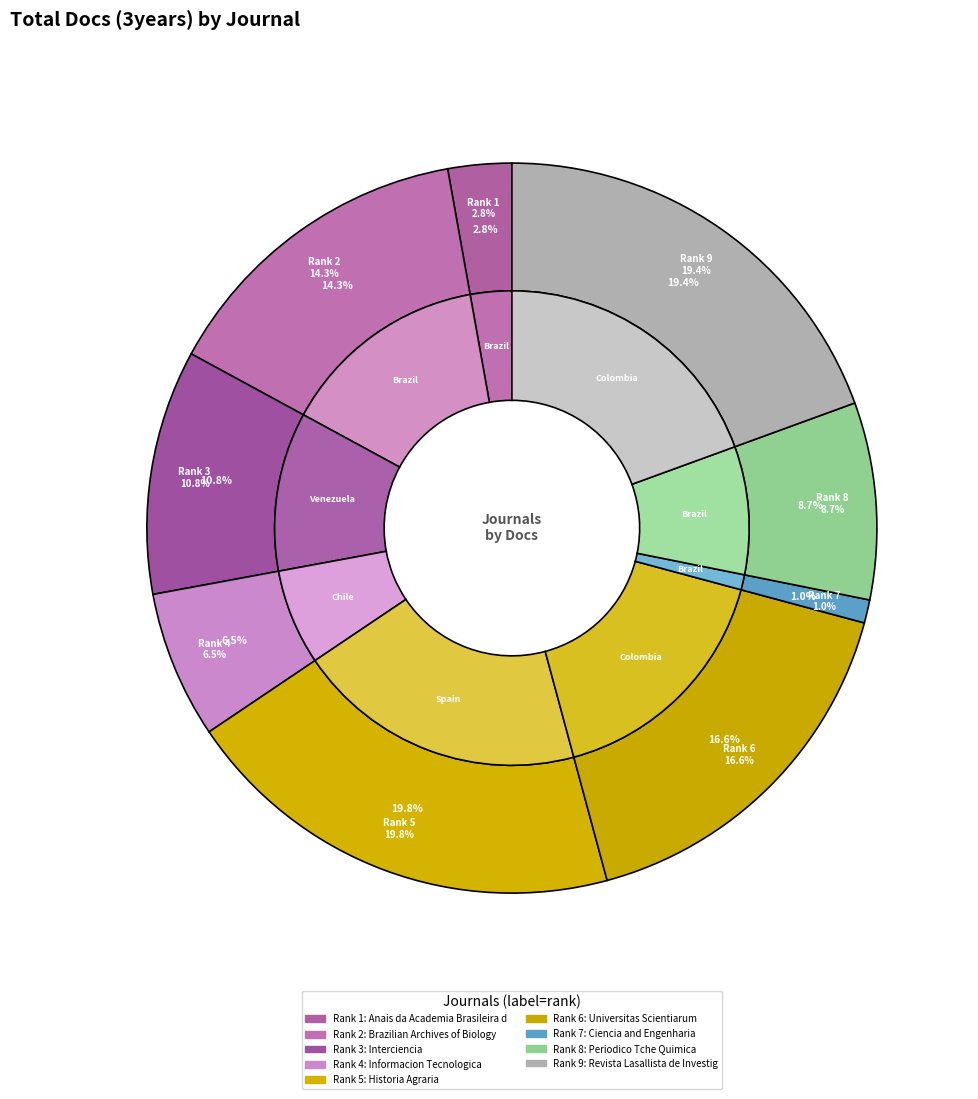

Combined, what portion of the pie is Anais da Academia Brasileira de Ciencias and Interciencia?

13.6%